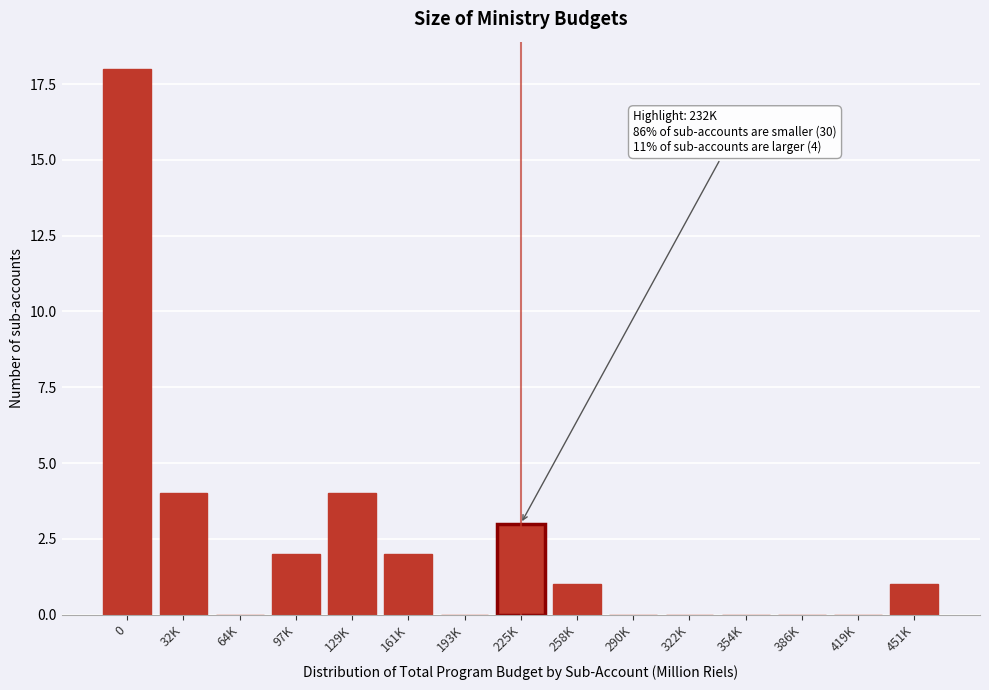

Reading left to right, extract all data points from this chart.

0=18	32K=4	64K=0	97K=2	129K=4	161K=2	193K=0	225K=3	258K=1	290K=0	322K=0	354K=0	386K=0	419K=0	451K=1